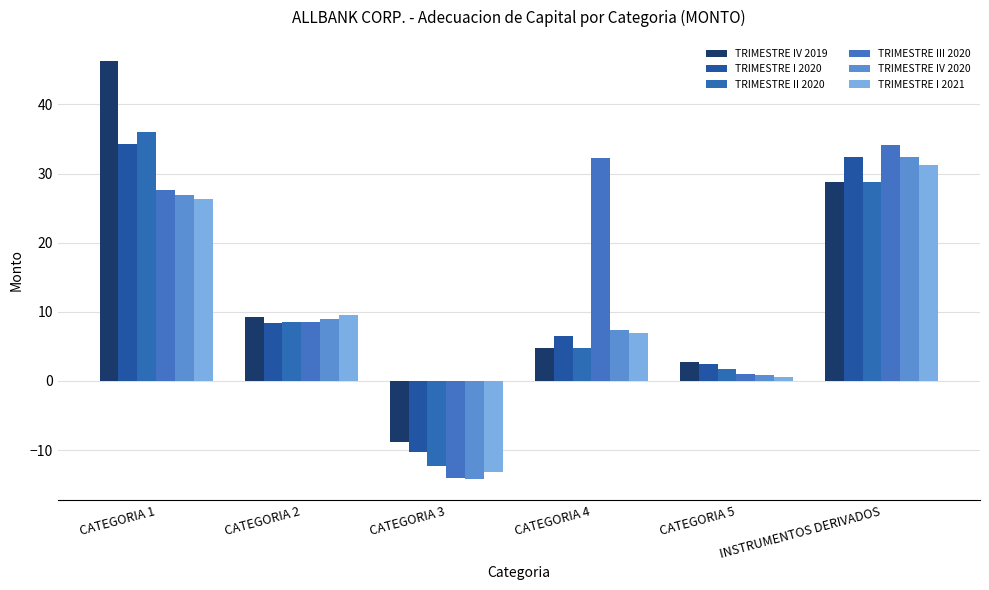

What is the value of the TRIMESTRE IV 2019 bar at the 2nd from the left?

9.3